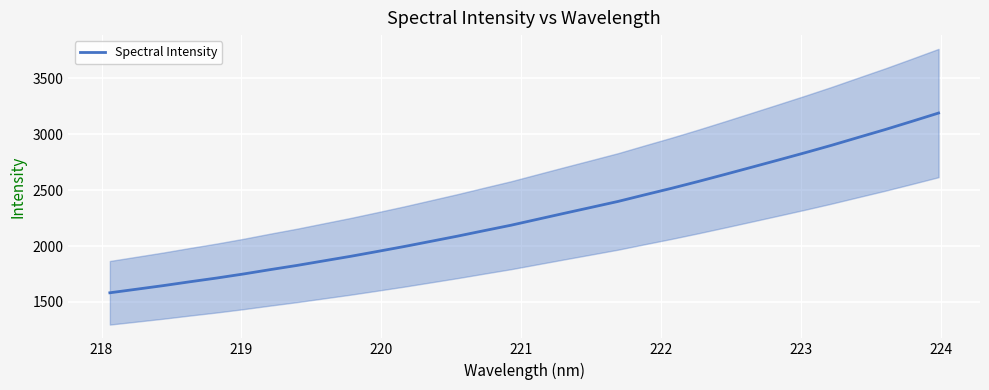

Reading left to right, transcribe all the data shown in this chart.

1581.3	1613.3	1645.6	1680.3	1713.7	1749.9	1788.9	1826.6	1867.3	1907.9	1951.3	1995.4	2042.0	2088.7	2137.9	2186.4	2240.1	2293.5	2346.2	2399.2	2458.4	2516.6	2577.8	2641.0	2705.3	2769.9	2835.2	2902.3	2972.8	3042.6	3116.1	3190.5